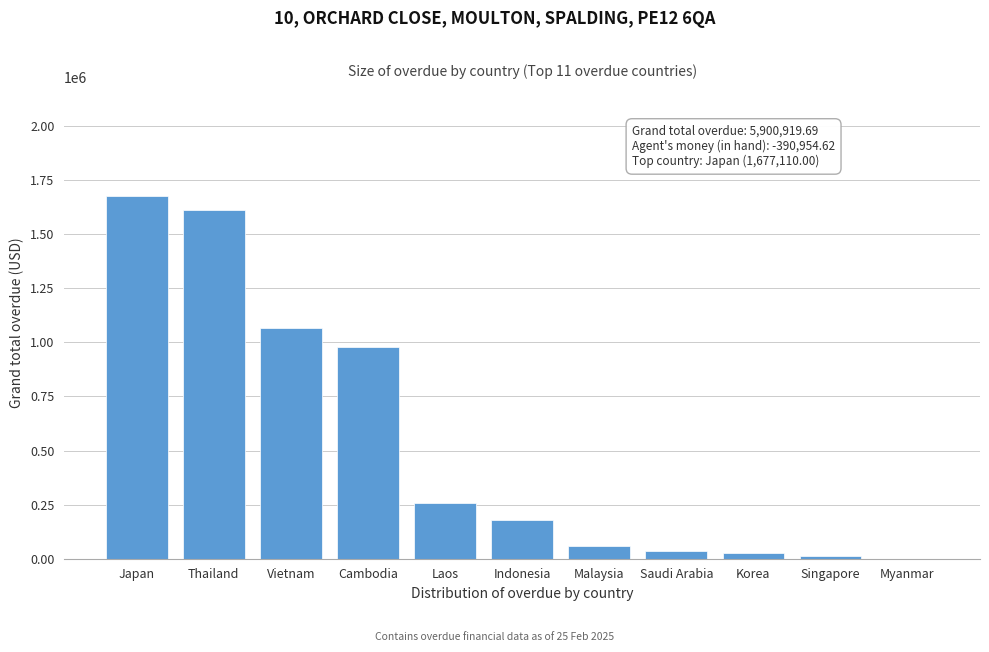

What is the change in value from Vietnam to Cambodia?

-84515.5